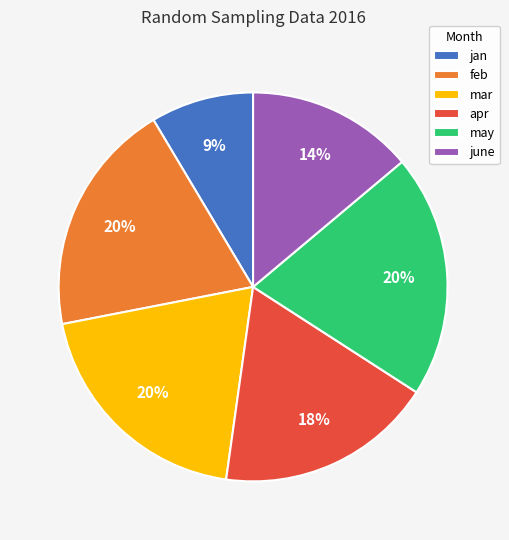

Which slice is the smallest?

jan